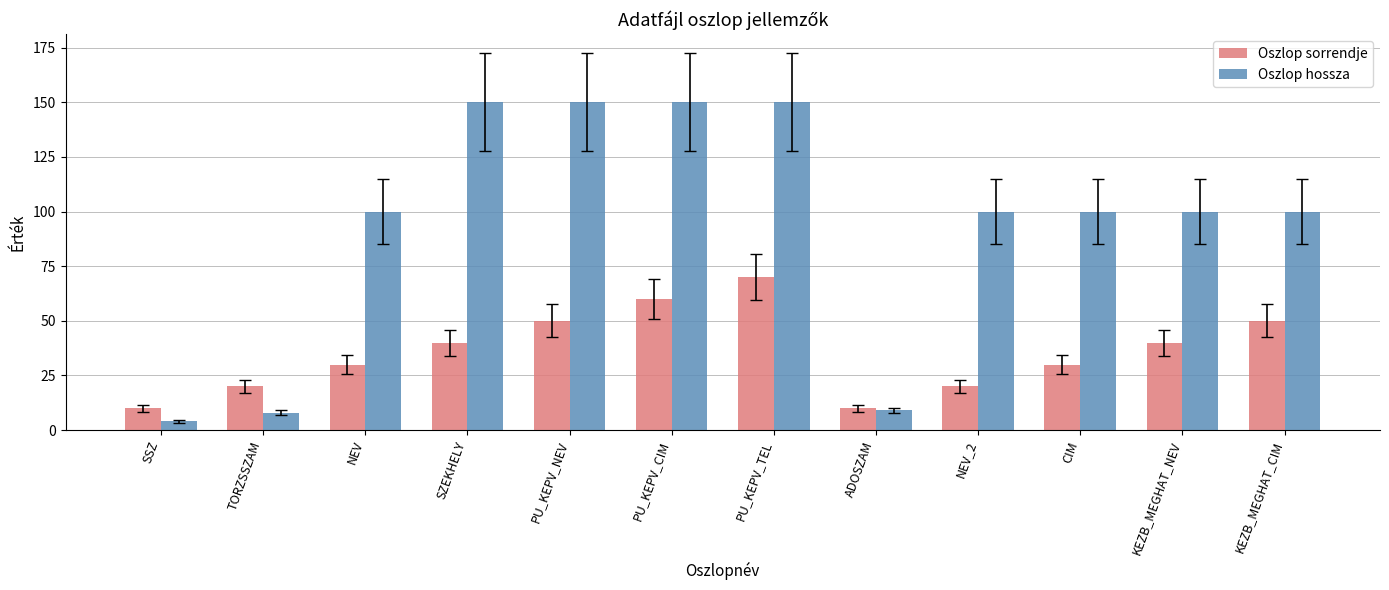

What is the sum of all Oszlop sorrendje values?

430